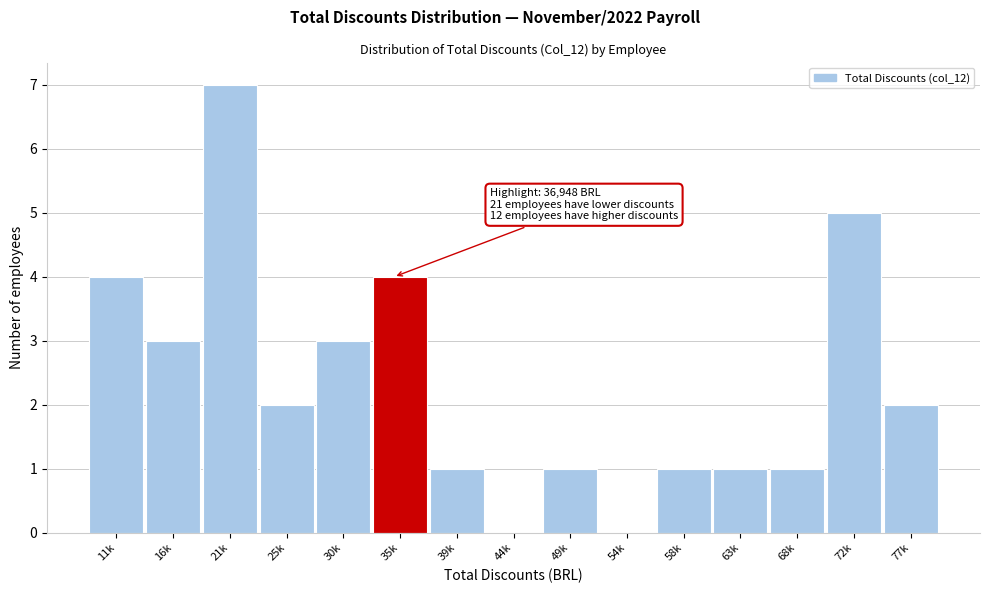

Reading left to right, list all the values displayed in this chart.

11k=4	16k=3	21k=7	25k=2	30k=3	35k=4	39k=1	44k=0	49k=1	54k=0	58k=1	63k=1	68k=1	72k=5	77k=2